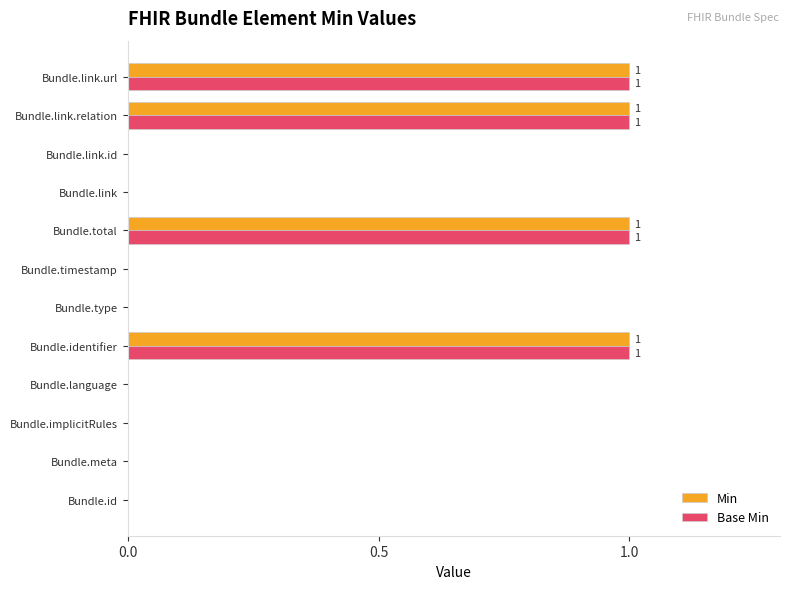

Is the value of Min at Bundle.total greater than the value of Base Min at Bundle.language?

Yes